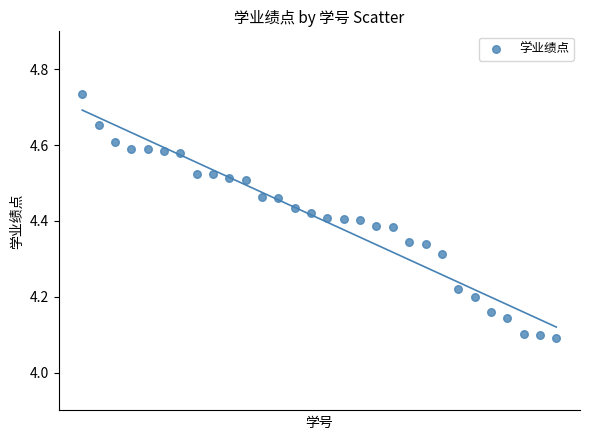

What is the range of Y values (max minus min)?

0.6